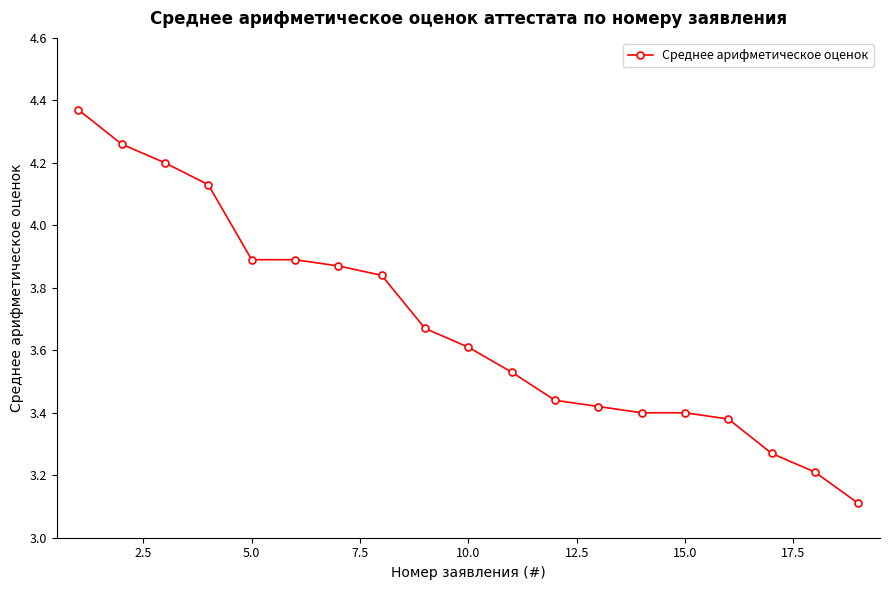

What is the difference between the maximum and minimum values?

1.3